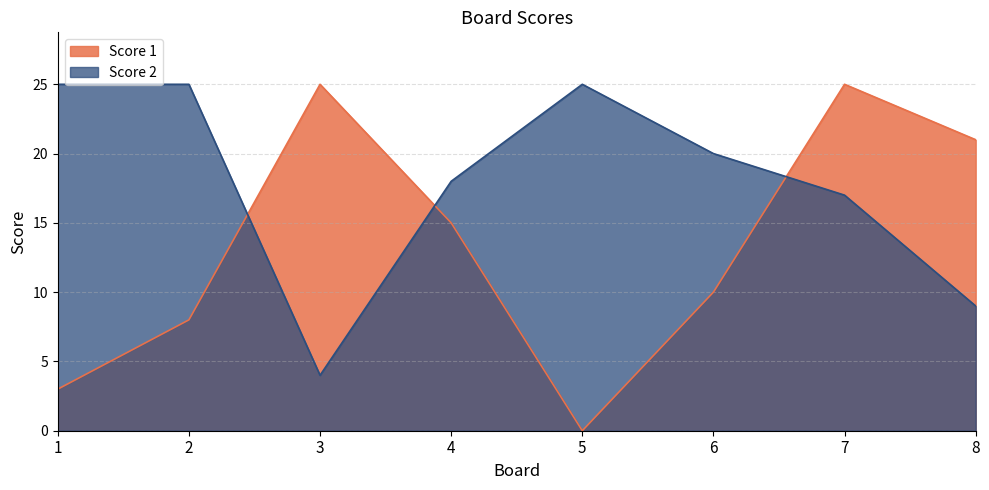

Reading left to right, extract all data points from this chart.

Score 1: 3	8	25	15	0	10	25	21
Score 2: 25	25	4	18	25	20	17	9